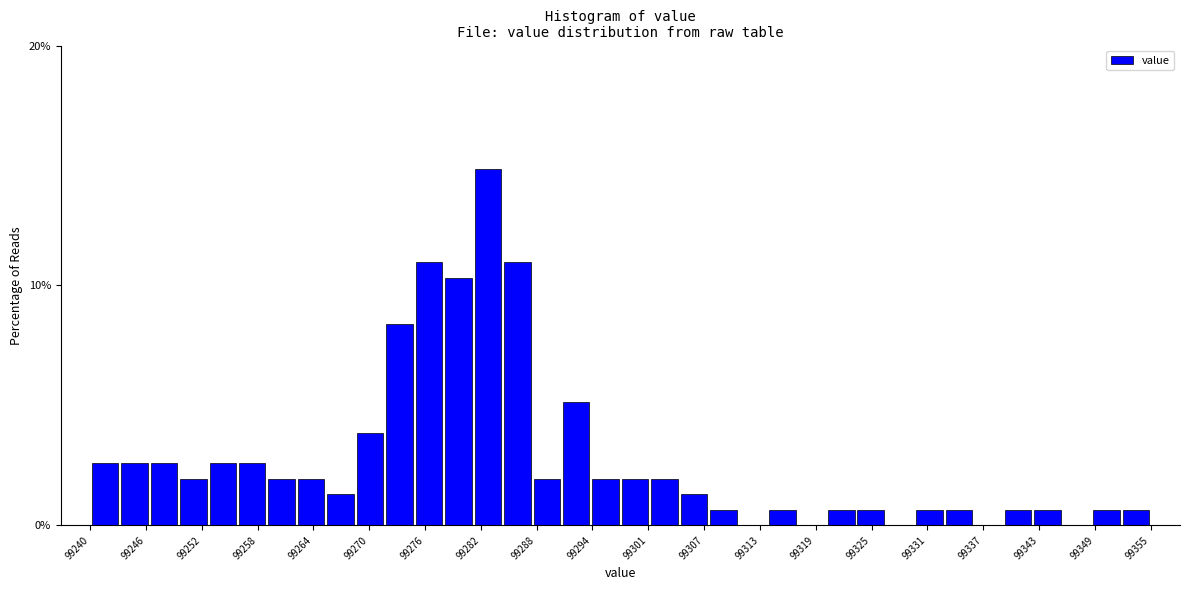

Read against the x-axis, roughly where is the centre of the tallest bar?

99283